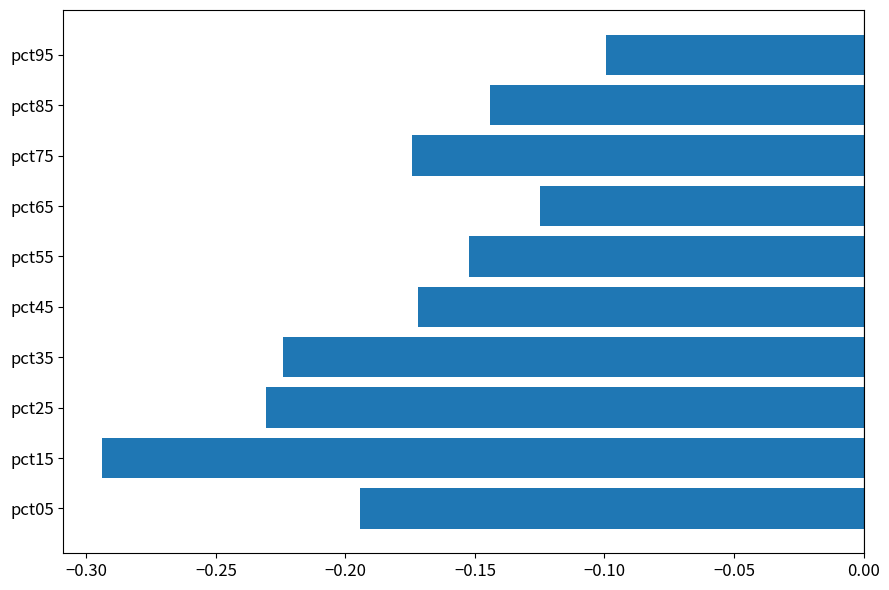

What is the difference between the second highest and second lowest values?

0.1